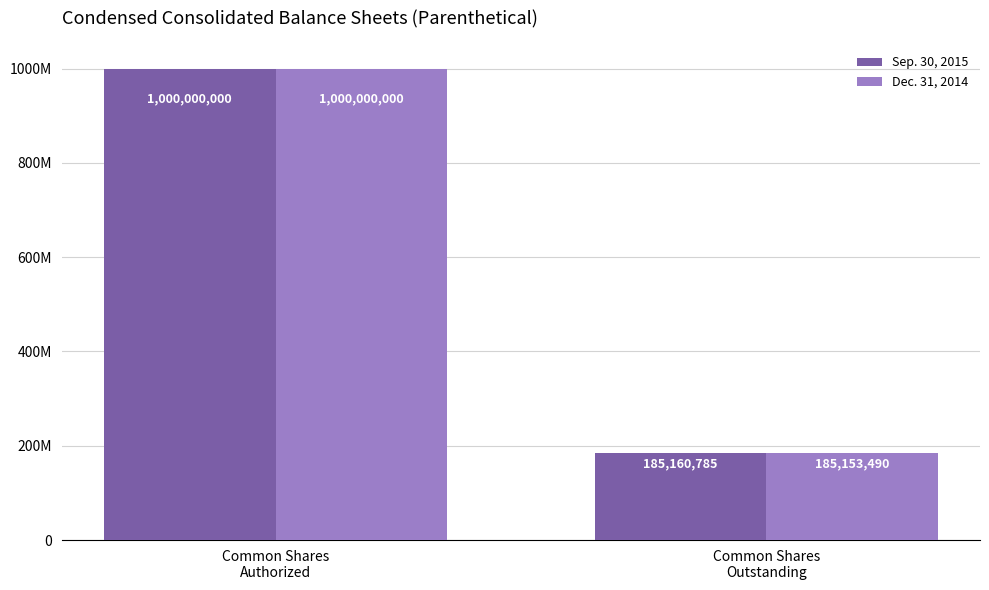

What is the highest value of the Dec. 31, 2014 series?

1000000000